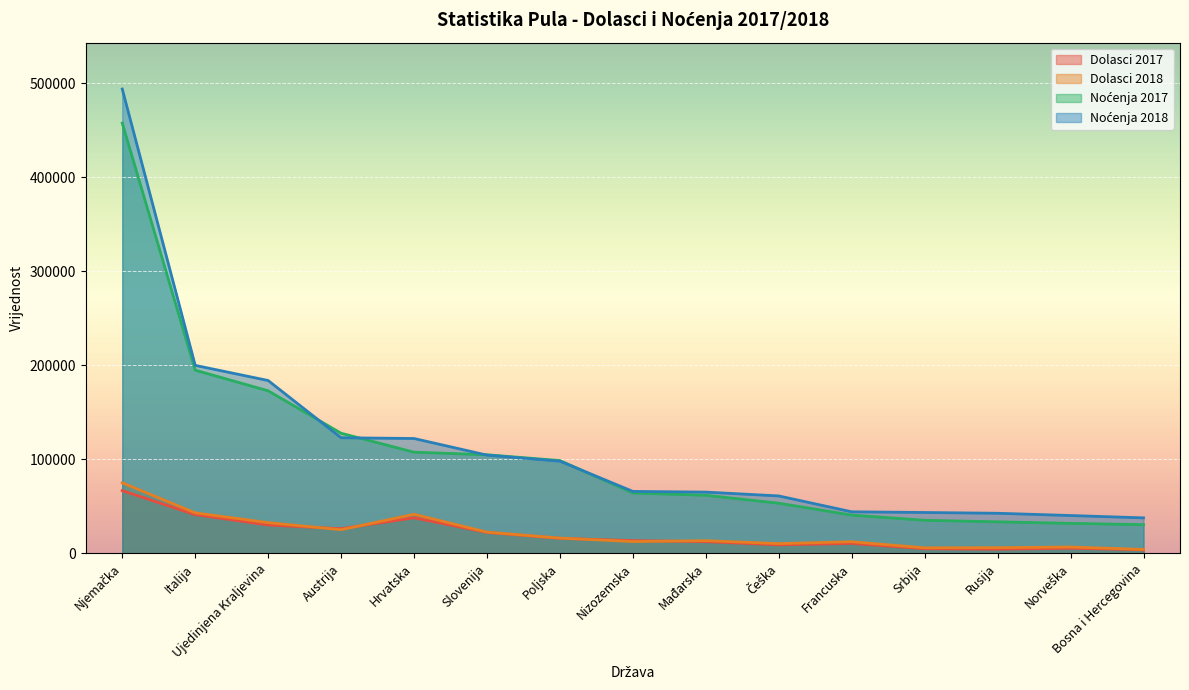

Which category has the lowest value across all series?

Bosna i Hercegovina